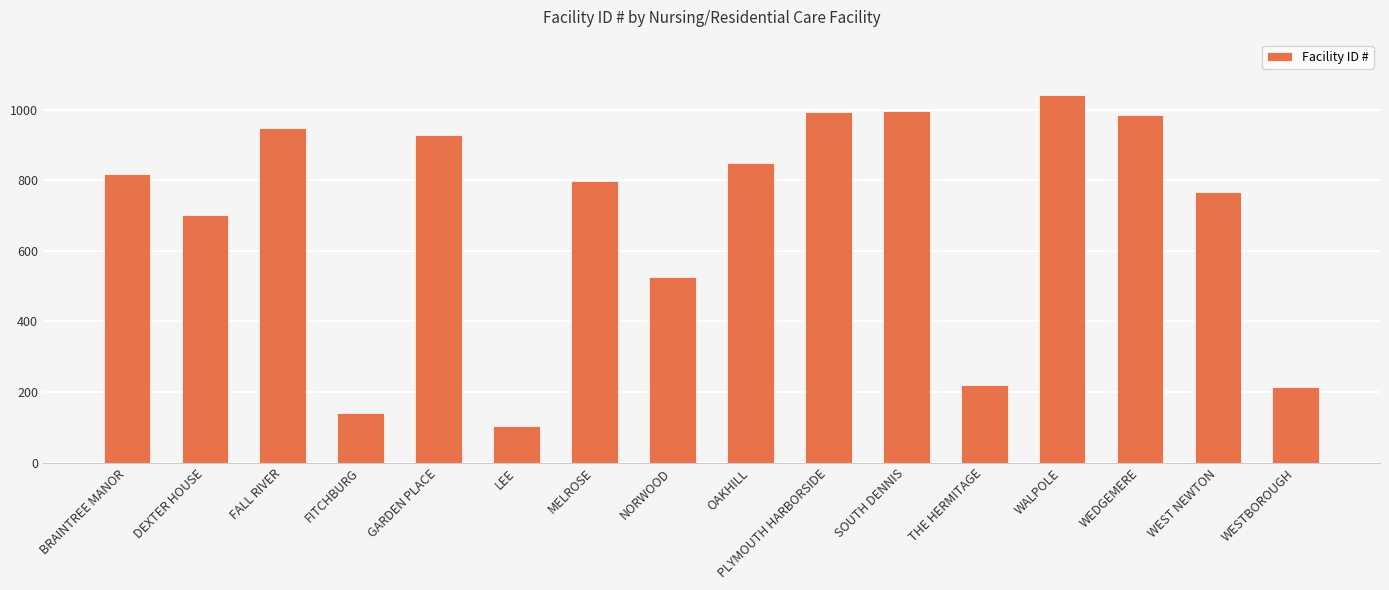

The chart shows a value of 1042 at WALPOLE. True or false?

True